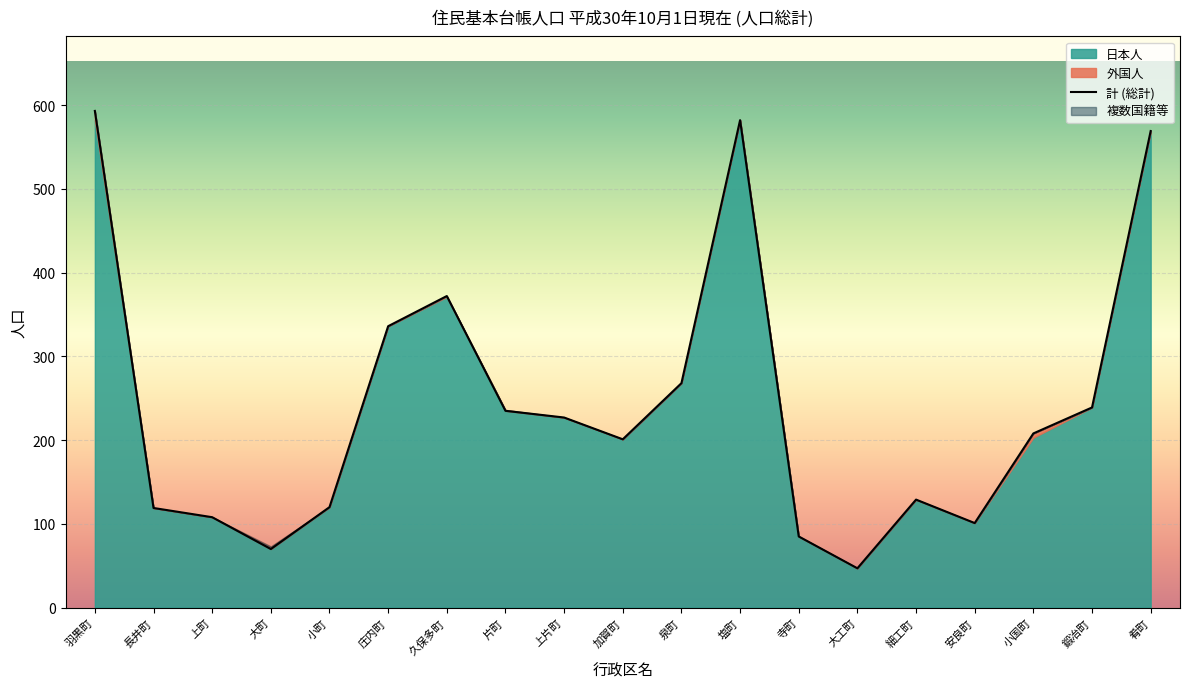

In 計 (総計), how many points are lower than both neighbors (excluding endpoints)?

4